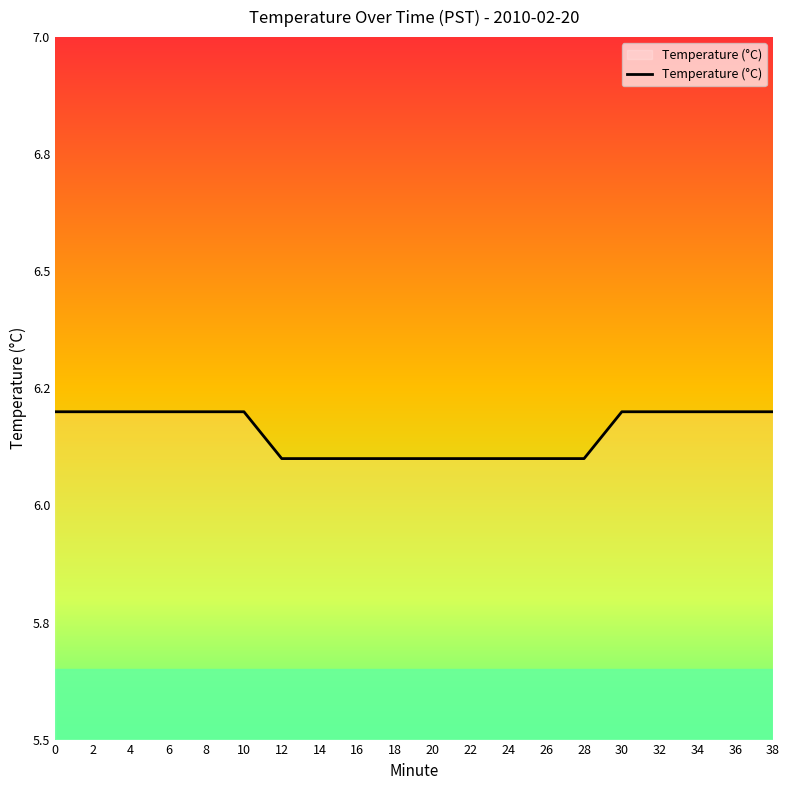

List the labels in order of value, largest first.

0, 2, 4, 6, 8, 10, 30, 32, 34, 36, 38, 12, 14, 16, 18, 20, 22, 24, 26, 28